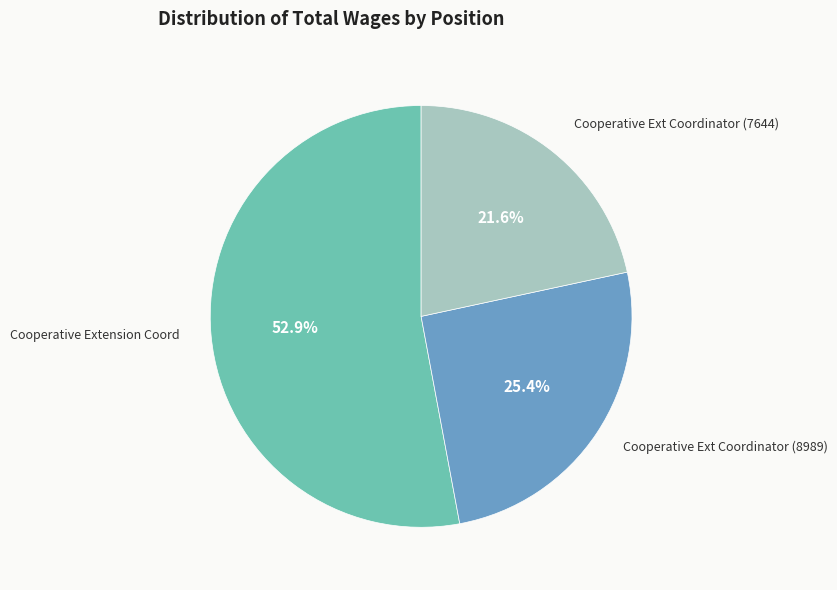

Is there any slice that represents more than half of the pie?

Yes